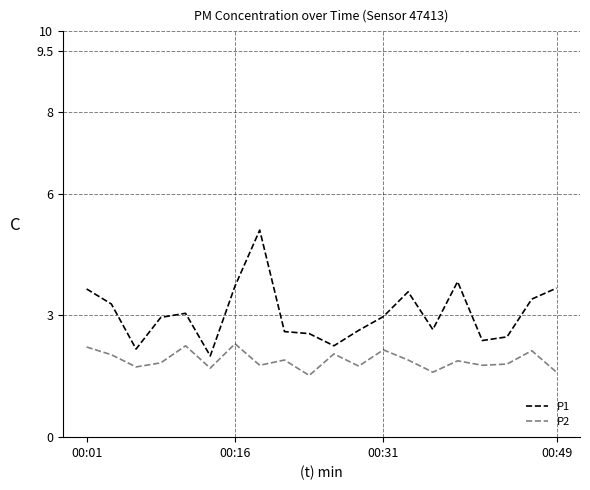

Which series has the widest spread of values?

P1